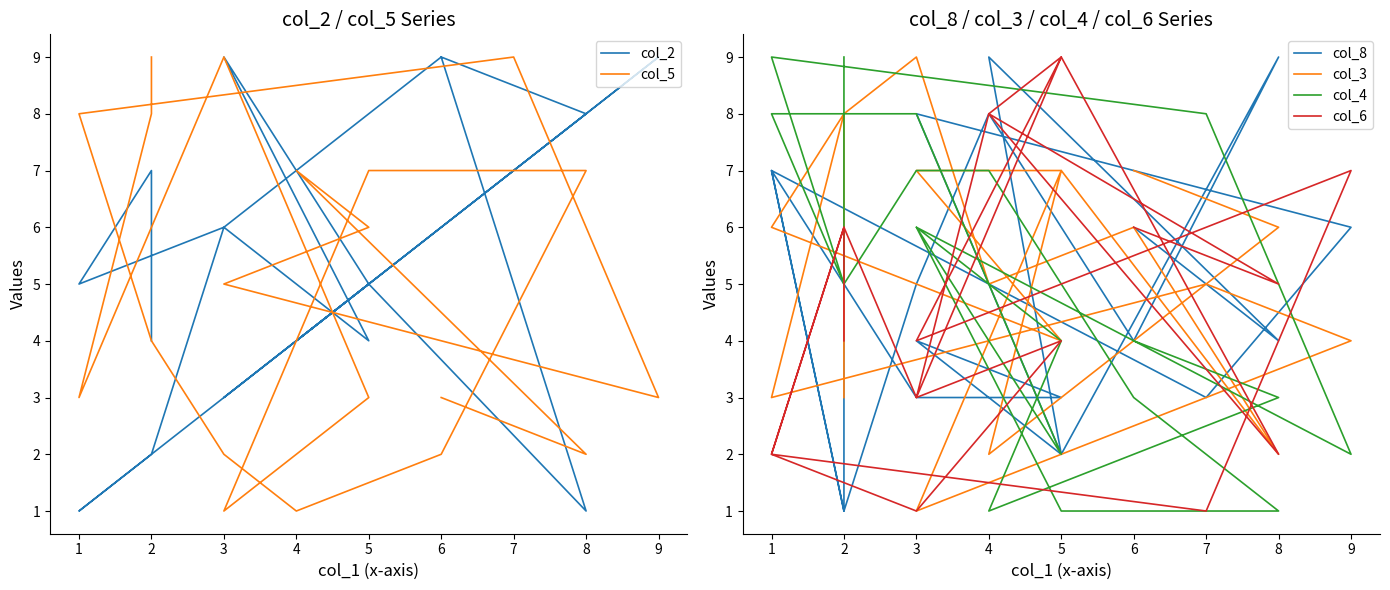

List the series in order of their peak value, highest first.

col_2, col_5, col_8, col_3, col_4, col_6